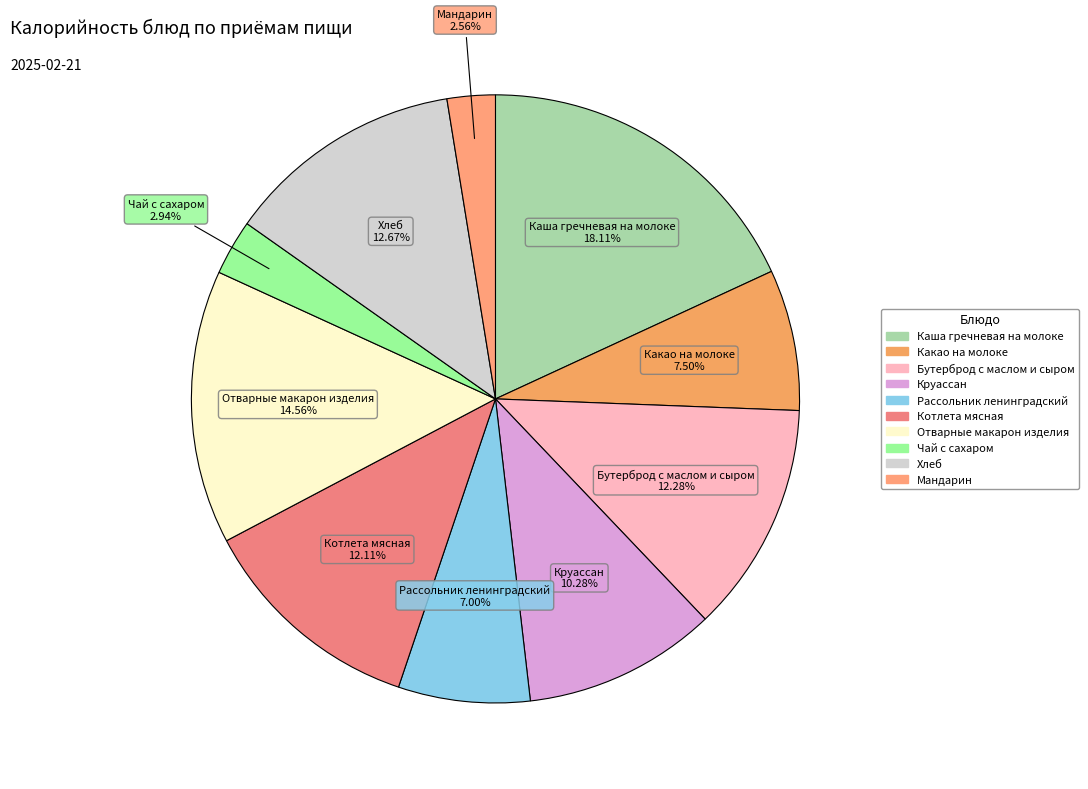

Is there a majority slice in this chart?

No